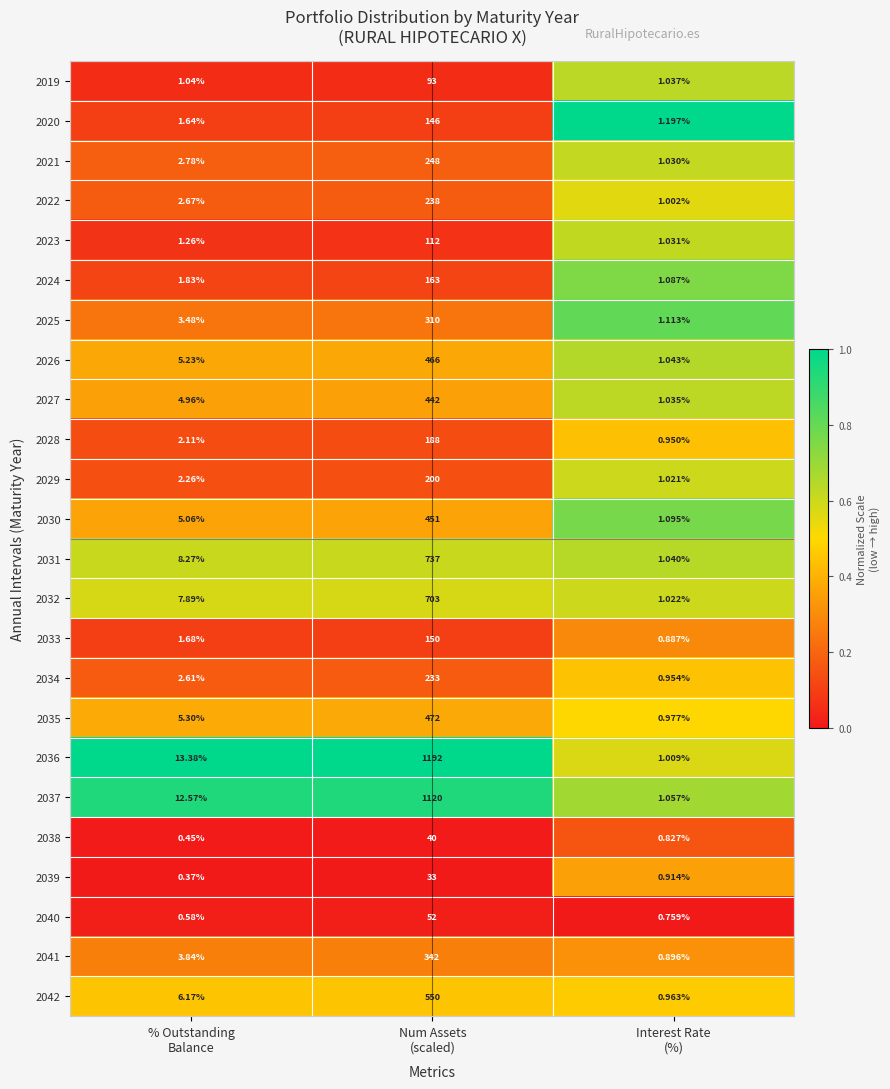

Which series has the widest spread of values?

2036